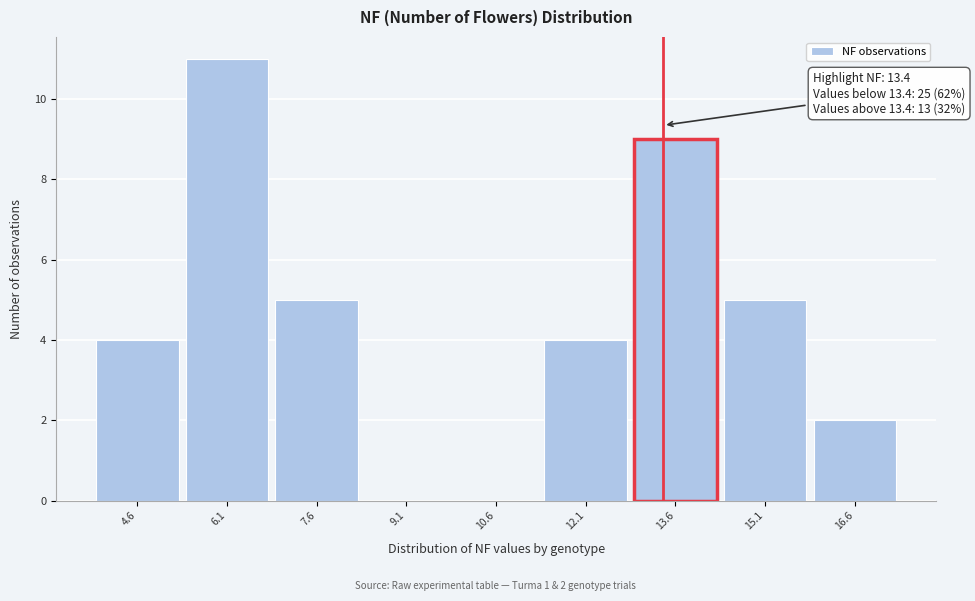

Over which range of the x-axis is the bar tallest?

5.35 to 6.85